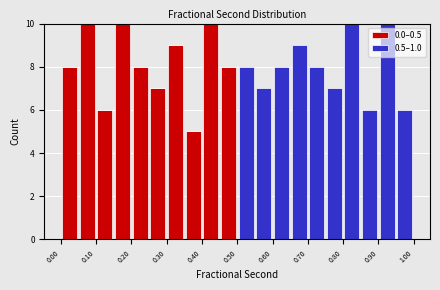

What is the total height of the stacked bar covering 0.45 to 0.50 on the x-axis? The values are not printed on the chart, so give them approximately, as read against the axis.

8